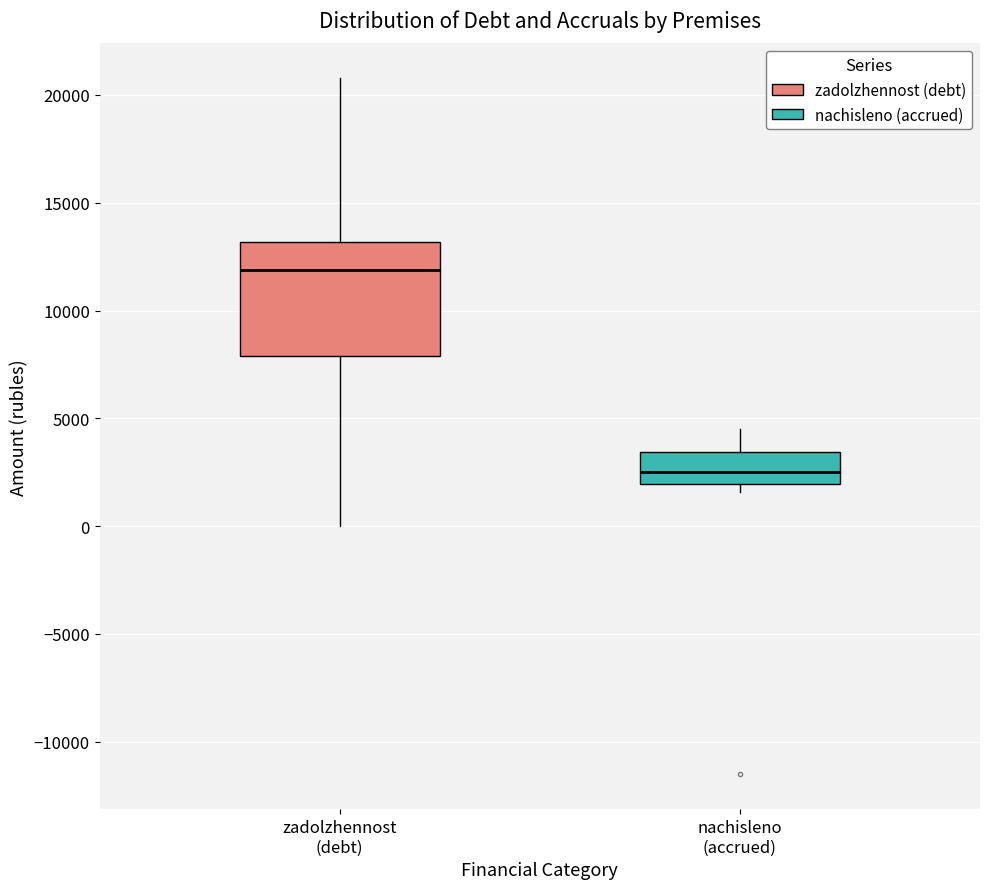

Reading left to right, read every box against the y-axis: the position of its median line, the range the box covers, and the ends of its whiskers. The values are not printed on the chart, so give them approximately, as read against the axis.

zadolzhennost (debt): median 12000, box 8000 to 13000, whiskers 0 to 21000
nachisleno (accrued): median 2500, box 2000 to 3500, whiskers 1500 to 4500